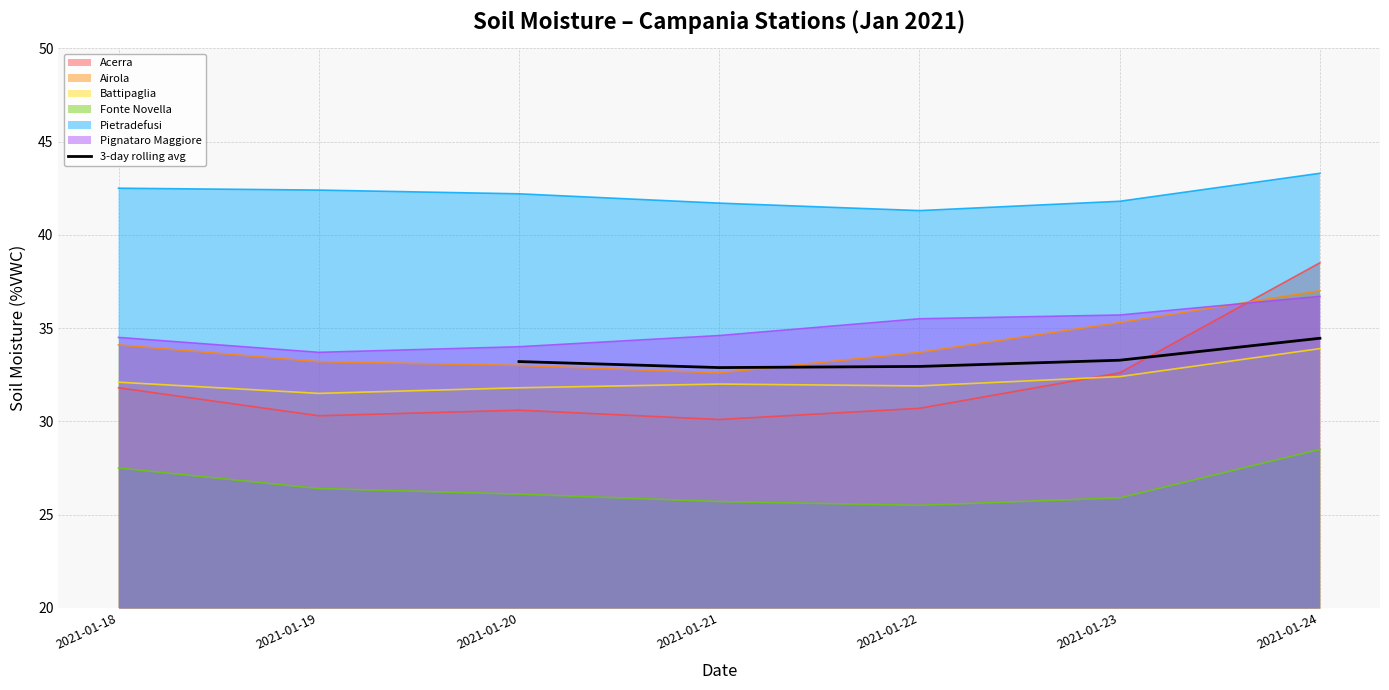

Is it true that 3-day rolling avg equals 15.4 at 2021-01-20?

False